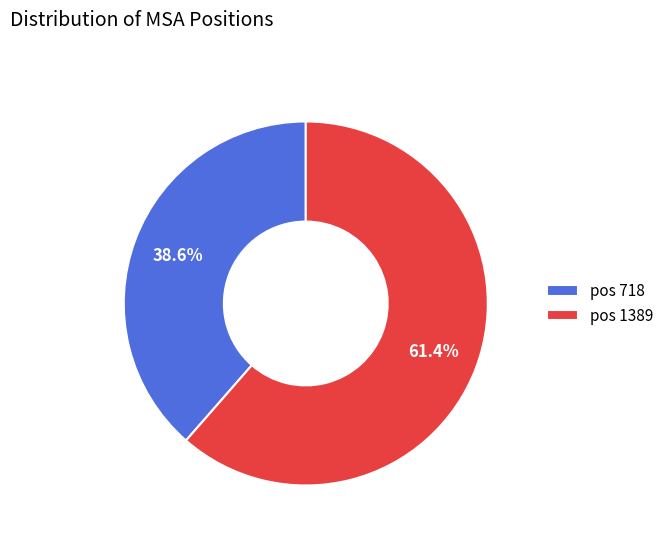

Which has a higher value, pos 718 or pos 1389?

pos 1389